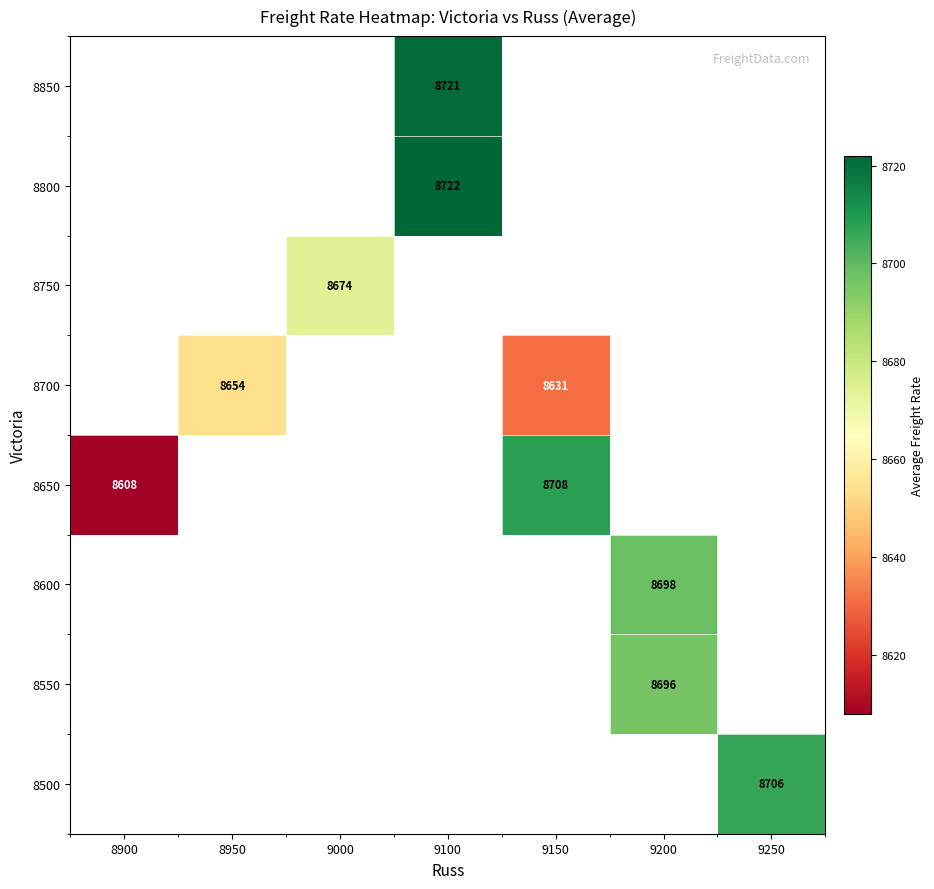

How many categories are shown in the chart?

7